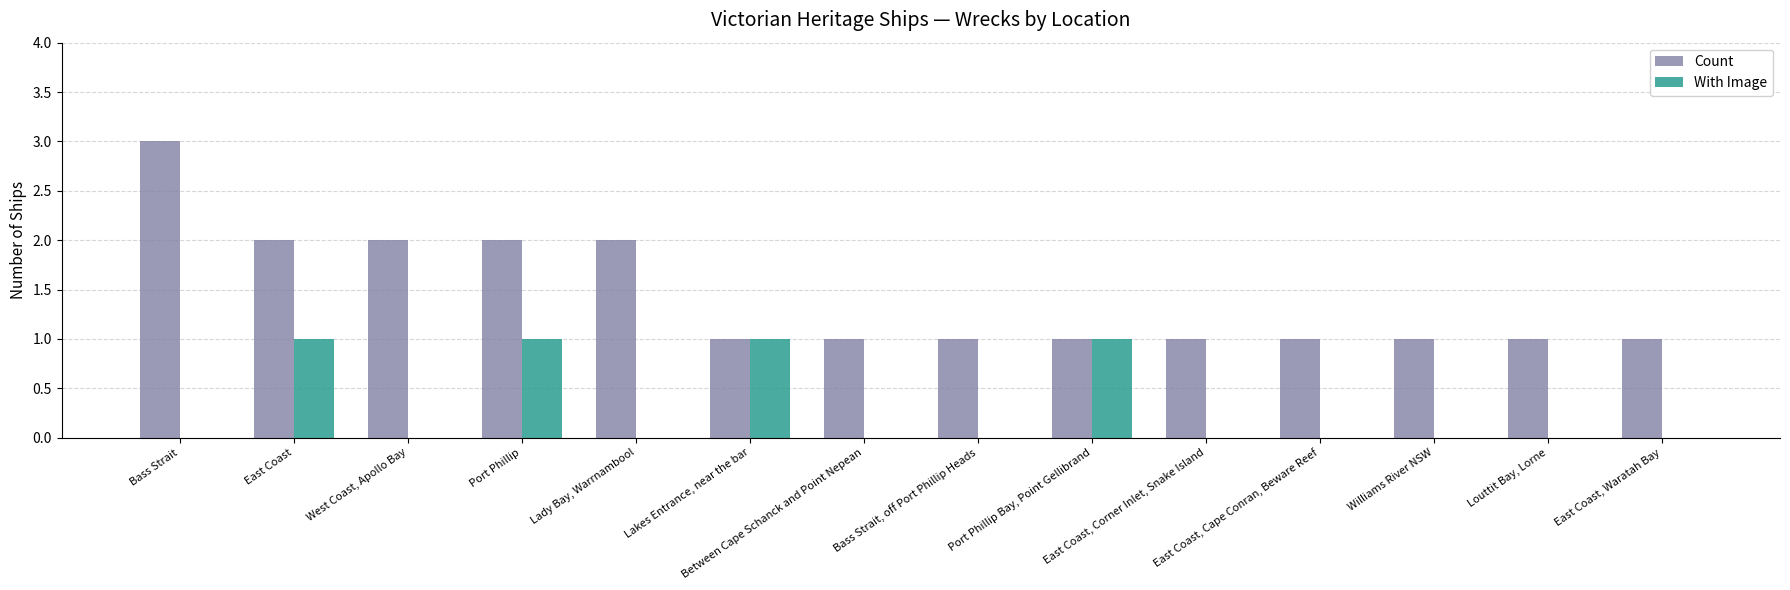

Which series has the largest total across all categories?

Count